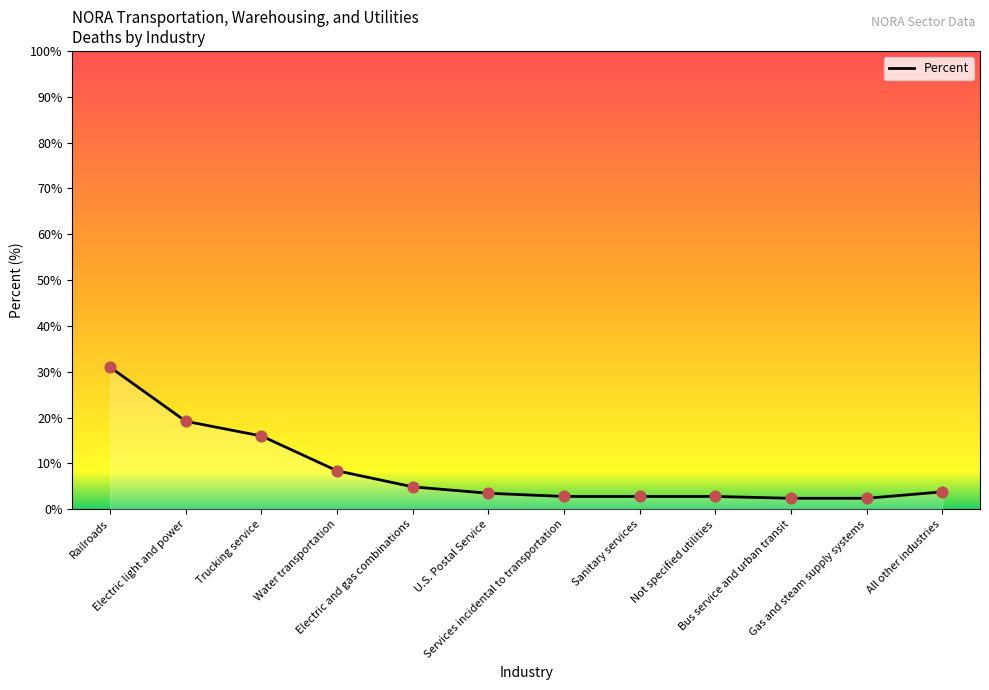

What is the ratio of the value at Bus service and urban transit to the value at Railroads?

0.1